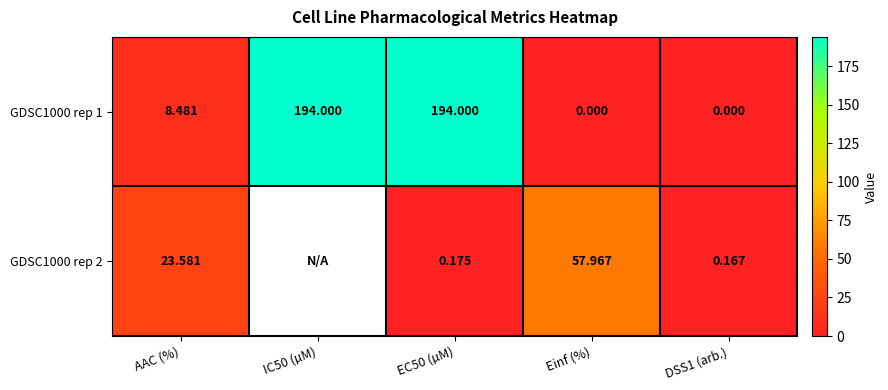

Count the number of categories in the chart.

5